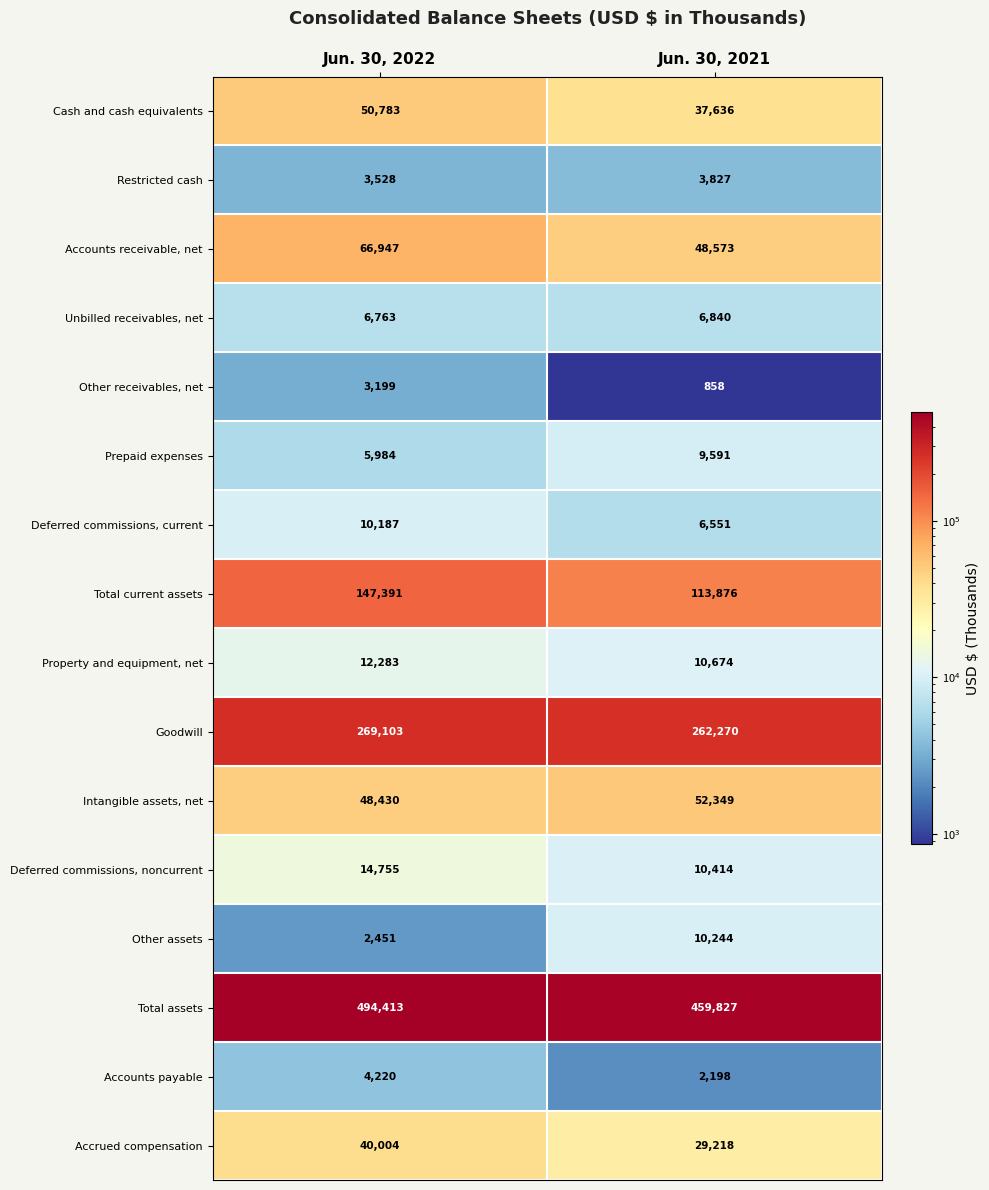

At which category is the sum across all series the highest?

Jun. 30, 2022